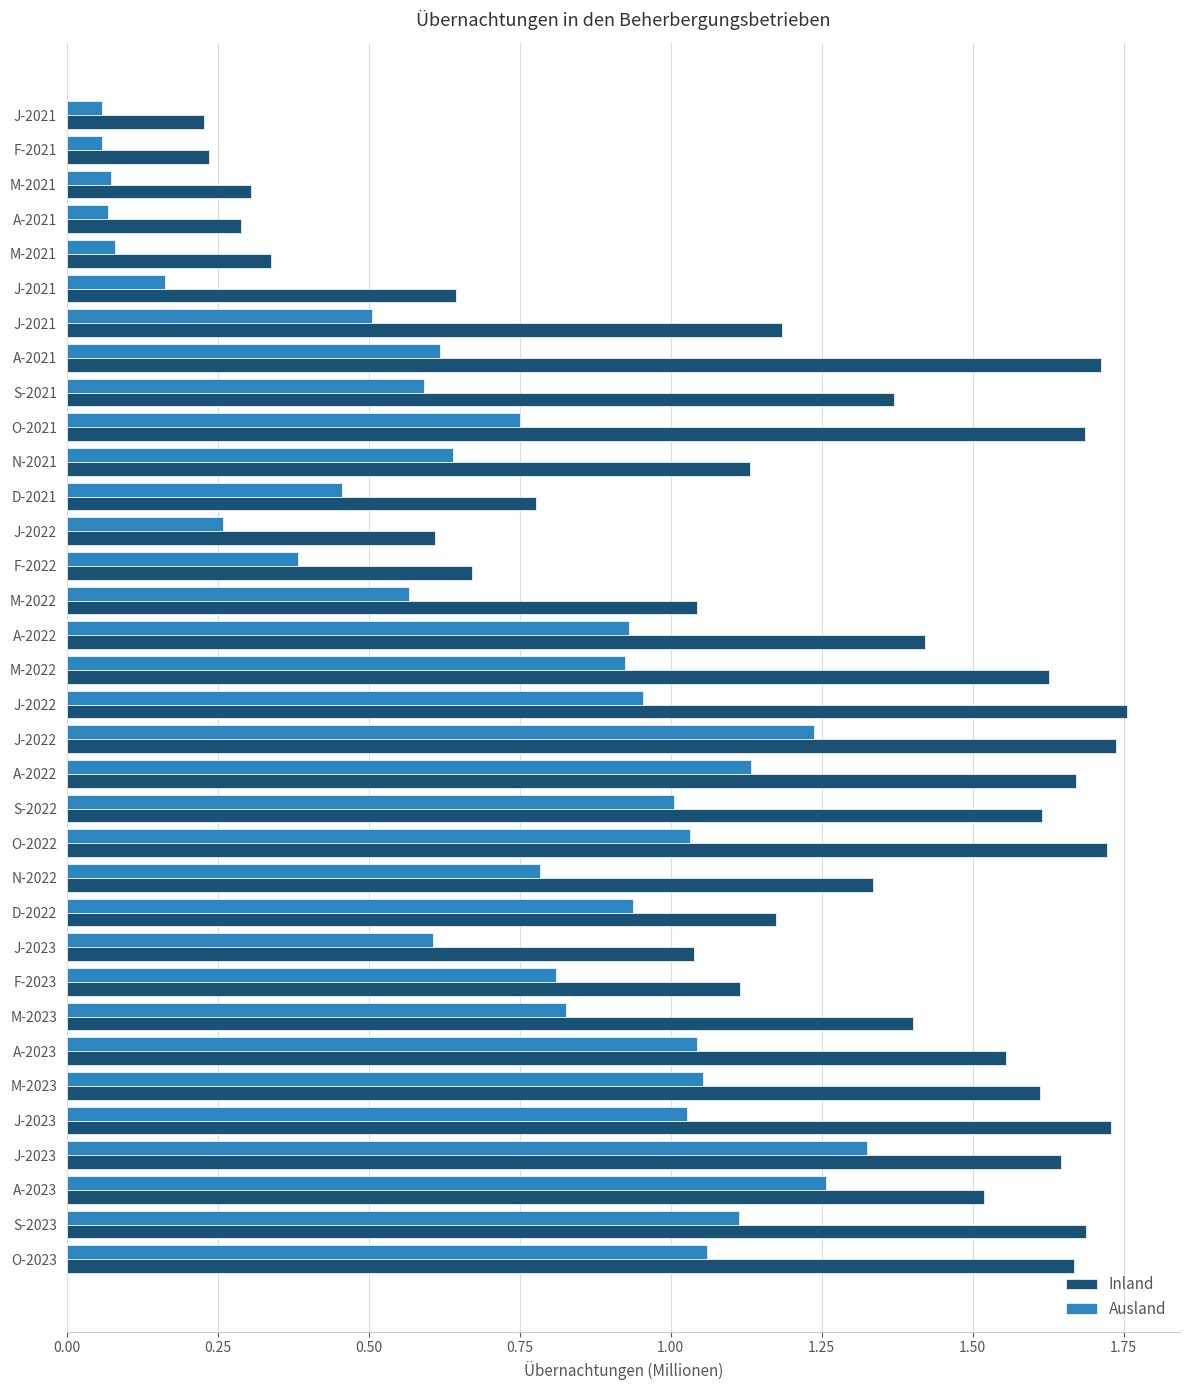

Count the number of categories in the chart.

34